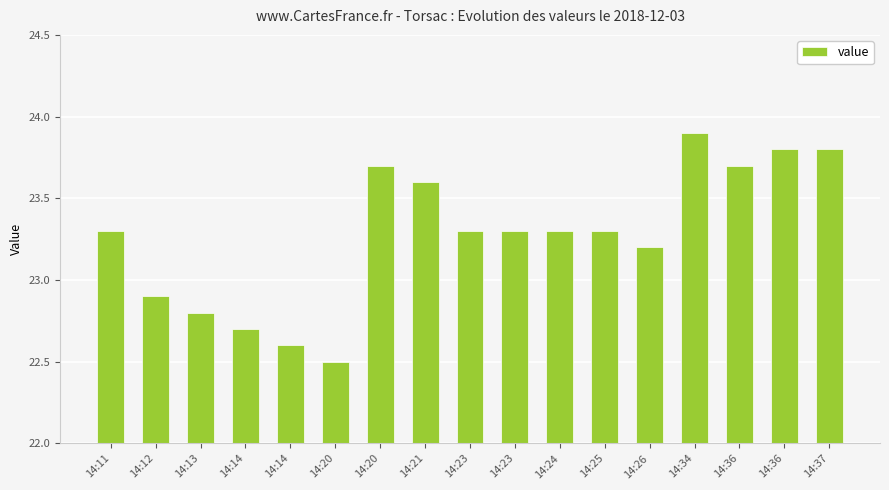

What is the ratio of the value at 14:36 to the value at 14:26?

1.0